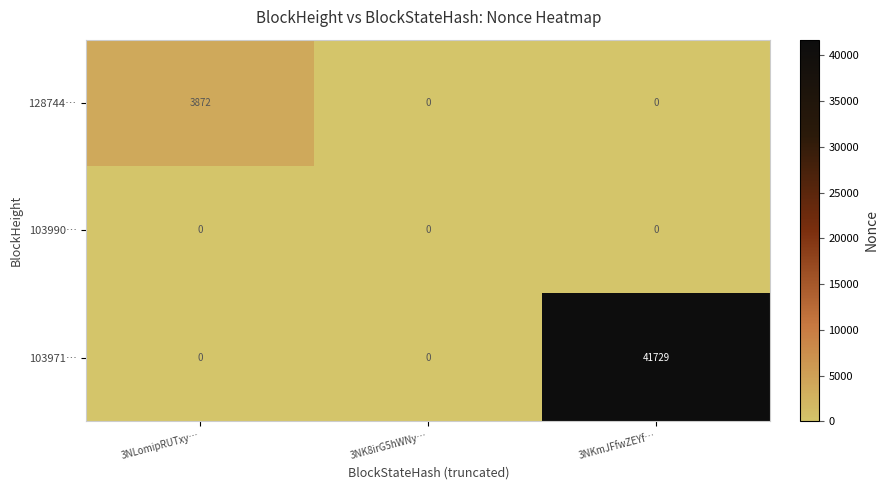

Reading left to right, what are all the values shown in this chart?

128744…: 3NLomipRUTxy…=3872	3NK8irG5hWNy…=0	3NKmJFfwZEYf…=0
103990…: 3NLomipRUTxy…=0	3NK8irG5hWNy…=0	3NKmJFfwZEYf…=0
103971…: 3NLomipRUTxy…=0	3NK8irG5hWNy…=0	3NKmJFfwZEYf…=41729